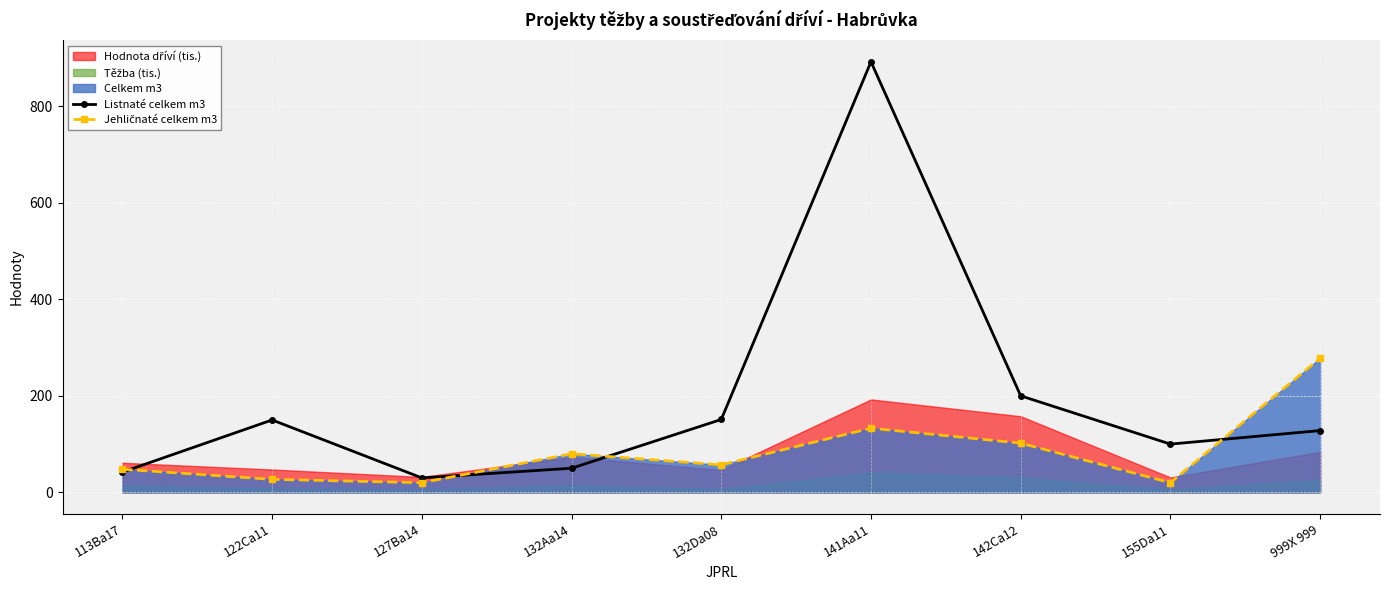

Which series ends up on top after the final intersection of Listnaté celkem m3 and Jehličnaté celkem m3?

Jehličnaté celkem m3